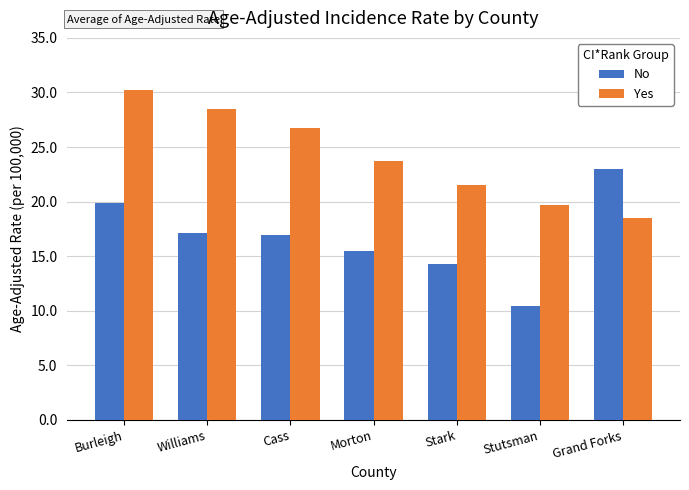

How many data points in Yes are above 23?

4